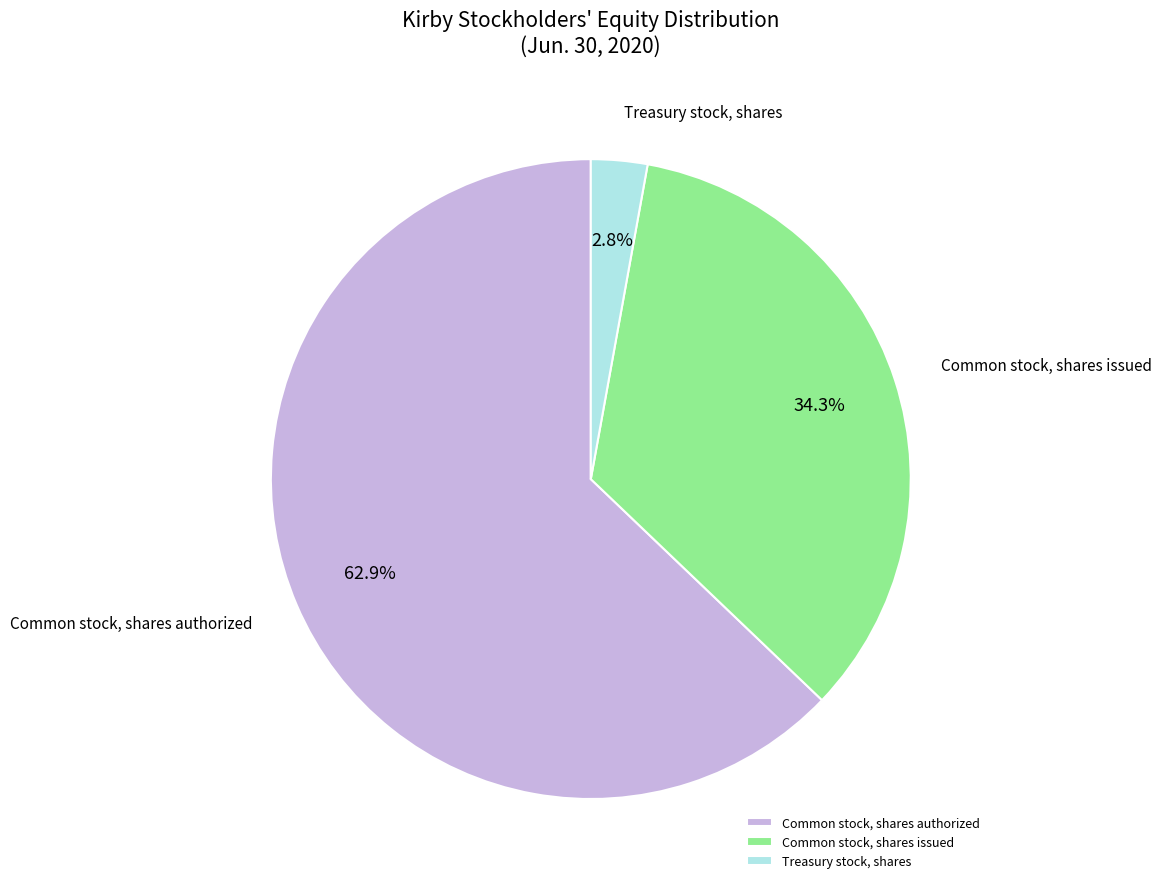

Do Treasury stock, shares and Common stock, shares issued together represent more than half of the pie?

No